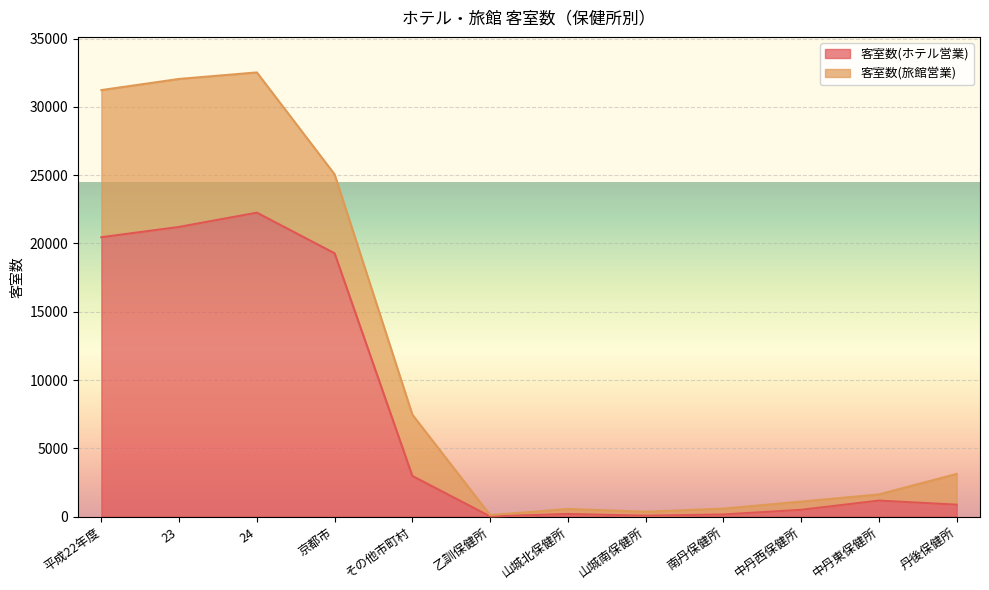

What is the sum of the values at 平成22年度 and 中丹東保健所?

21628